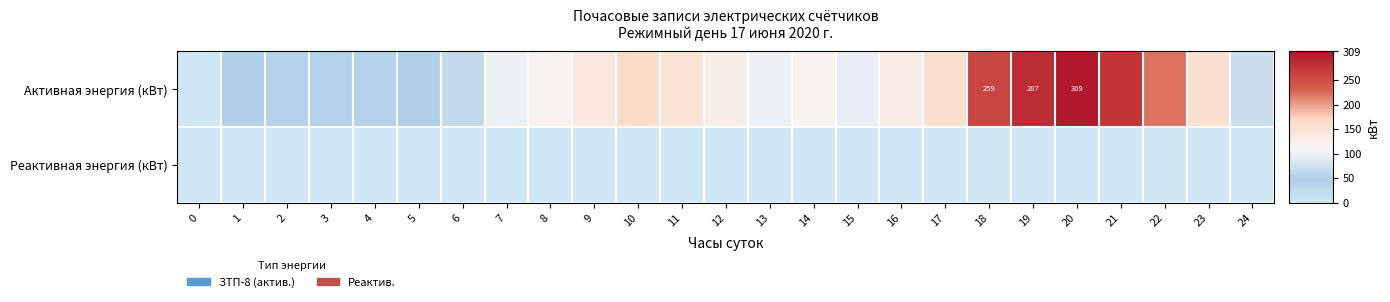

Rank the categories by Активная энергия (кВт) value from highest to lowest.

20, 19, 21, 18, 22, 10, 17, 23, 11, 9, 16, 12, 8, 14, 7, 13, 15, 24, 6, 1, 5, 3, 2, 4, 0